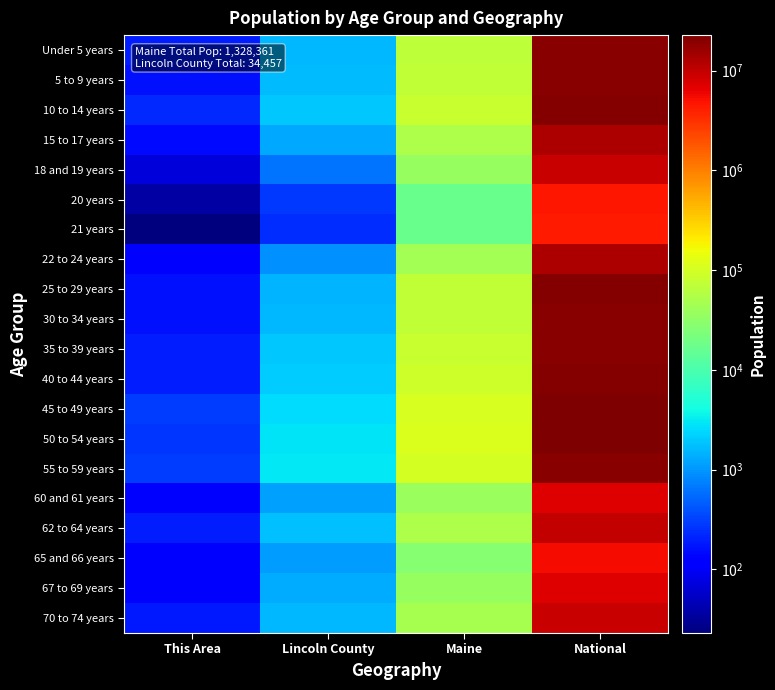

Which label corresponds to the smallest value in the chart?

This Area